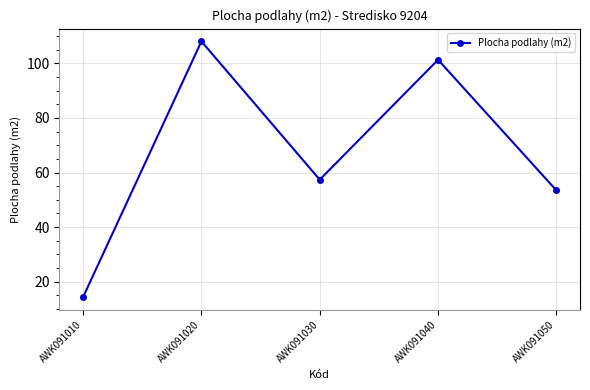

What value does the data have at AWK091020?

108.0